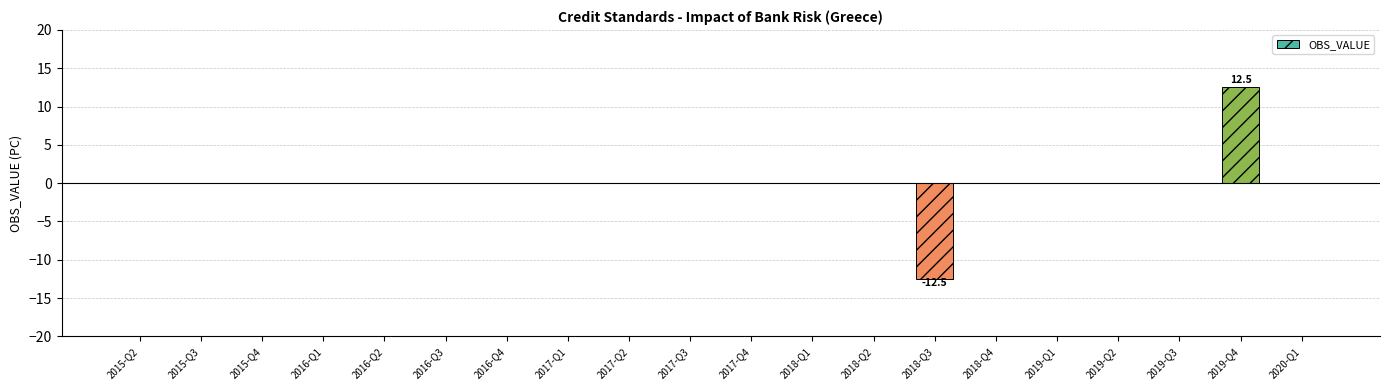

The value at 2016-Q2 is 0.0. True or false?

True